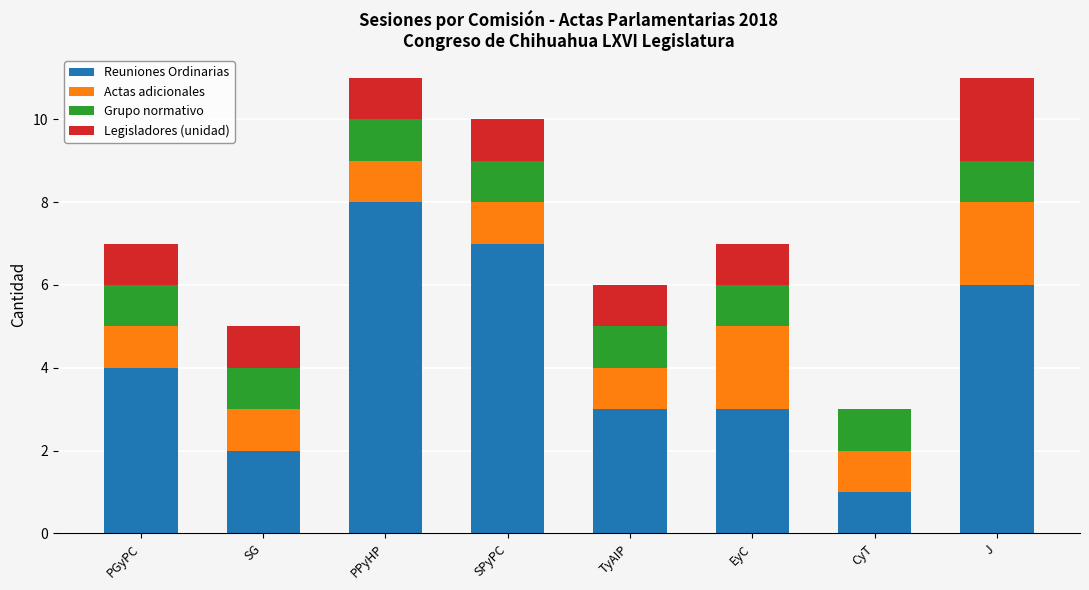

What is the sum of all Reuniones Ordinarias values?

34